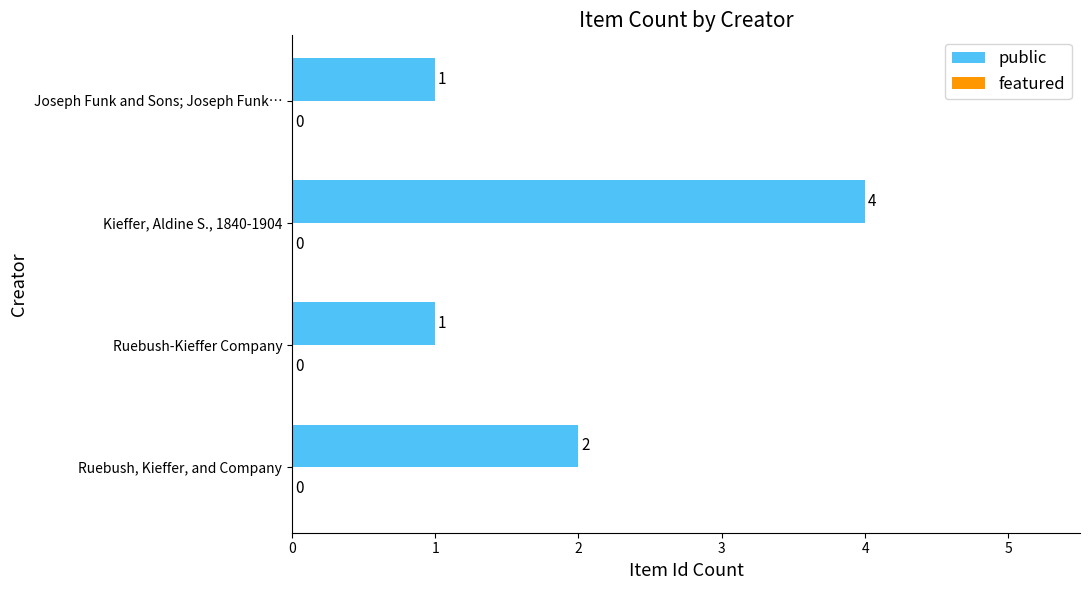

What is the difference between the maximum and minimum values?

3